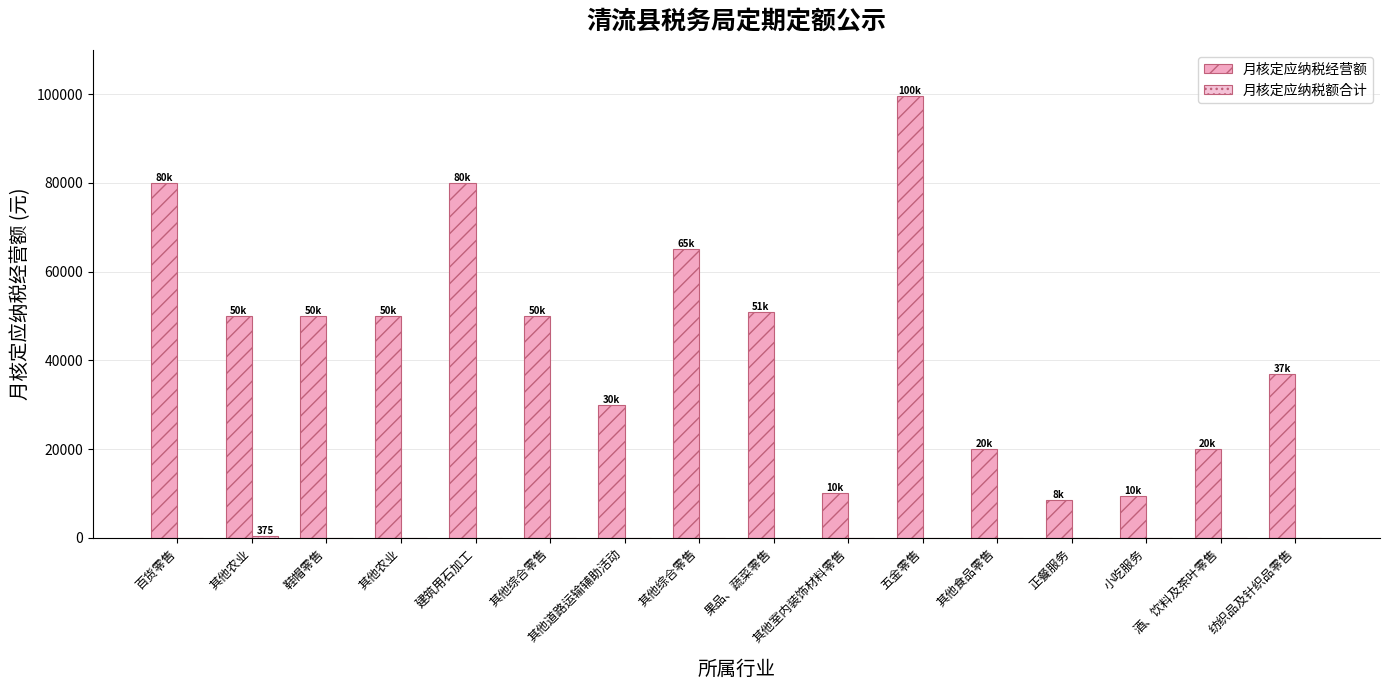

How many groups of bars are there?

16